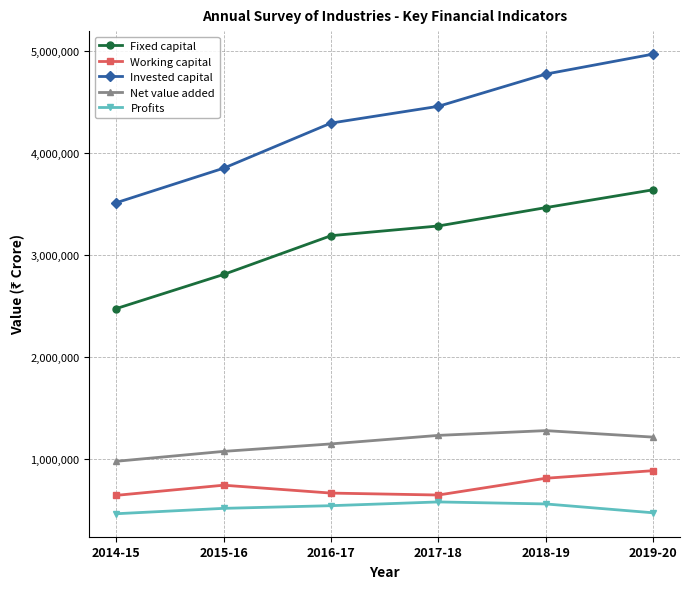

What is the value of the Net value added point at the 5th from the left?

1276466